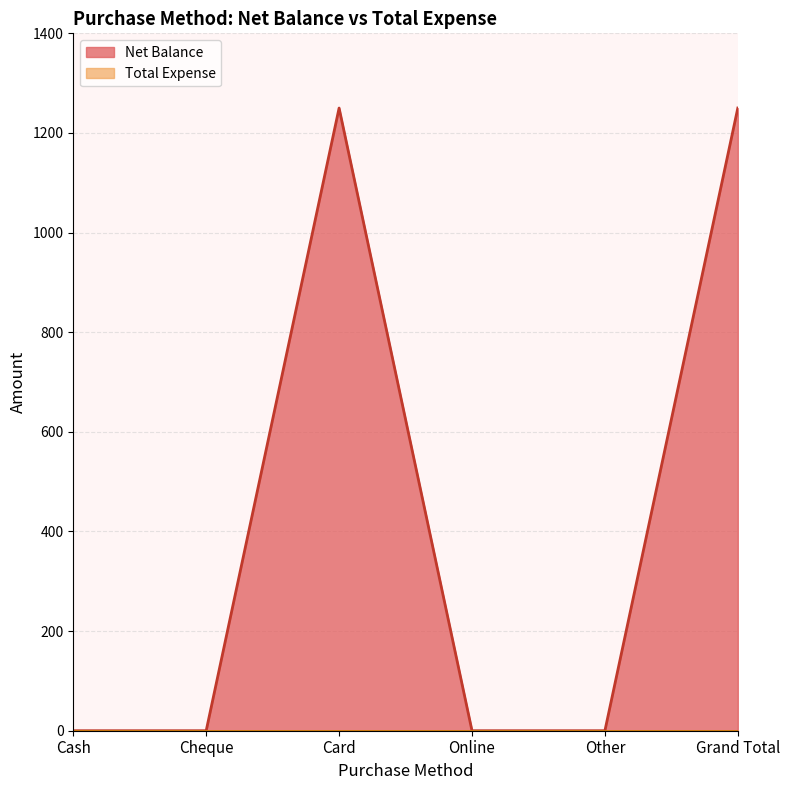

Between Card and Online, which is larger?

Card